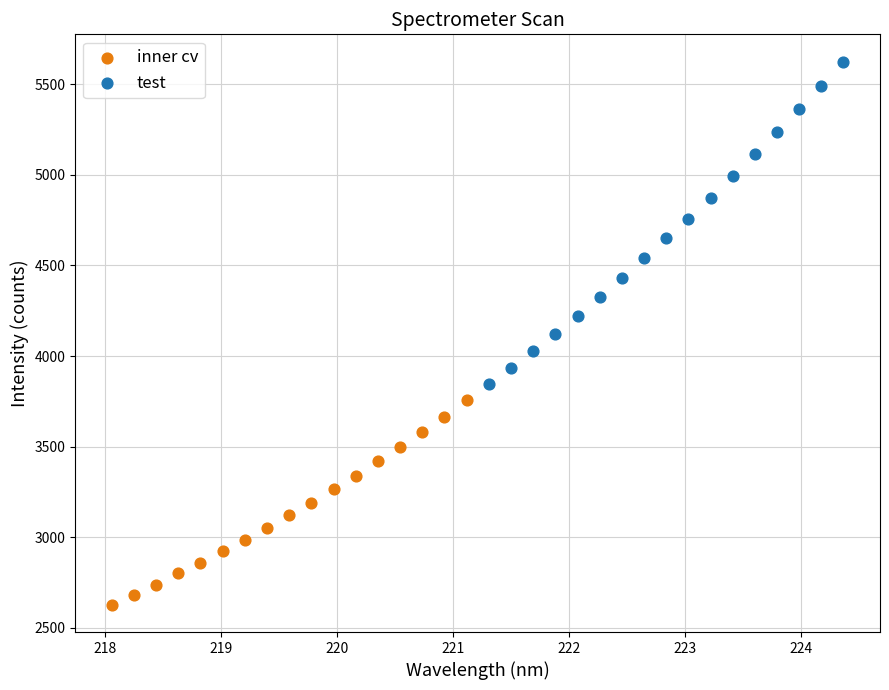

Which series contains the highest Y value?

test